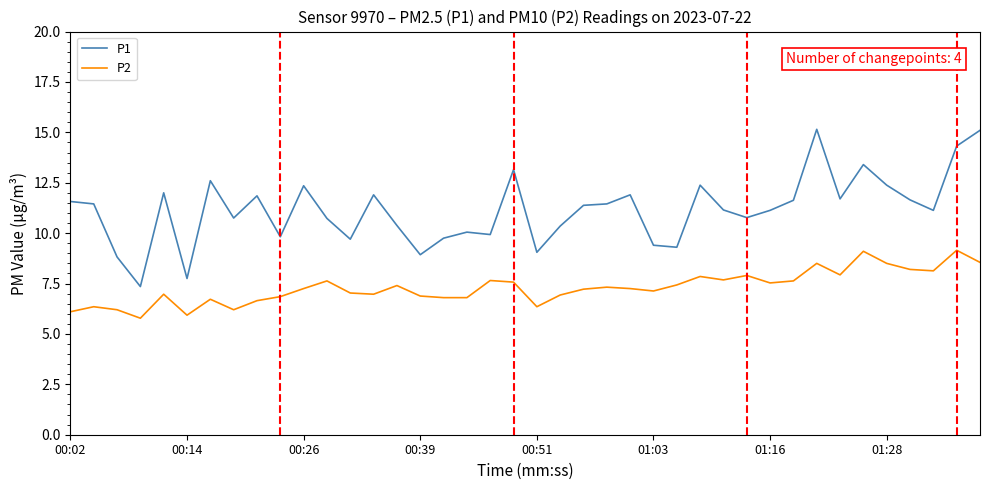

What is the maximum value shown in the chart?

15.2